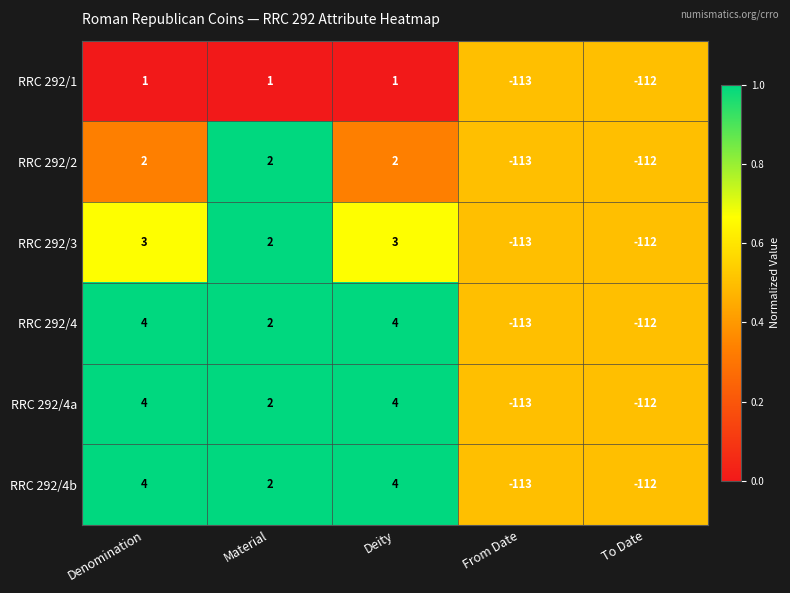

Is the value of RRC 292/2 at Material greater than the value of RRC 292/4b at Denomination?

No